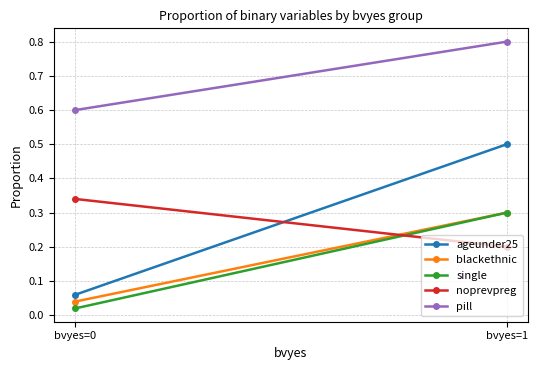

Count the number of categories in the chart.

2